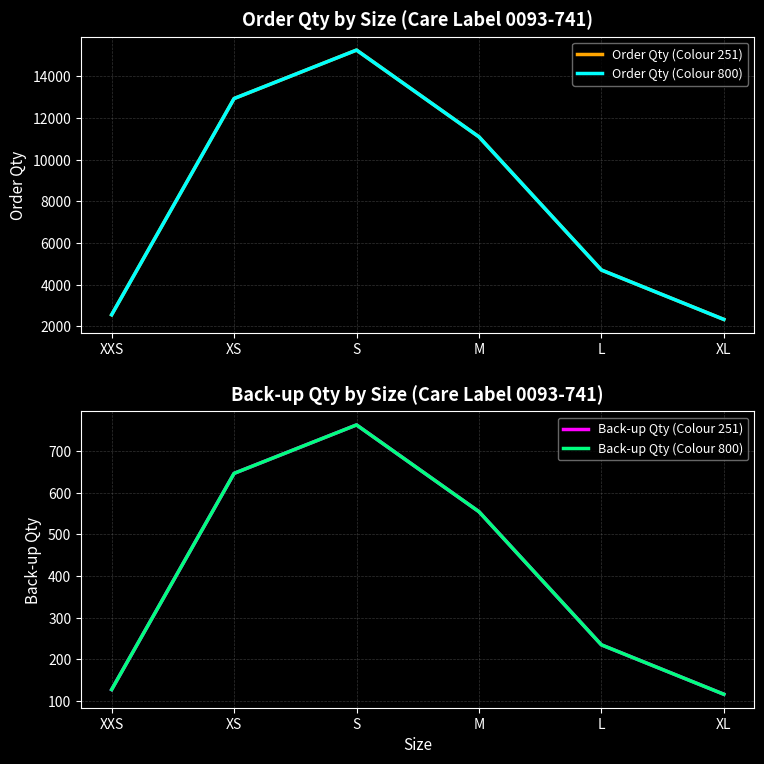

What is the label of the 2nd point from the left?

XS